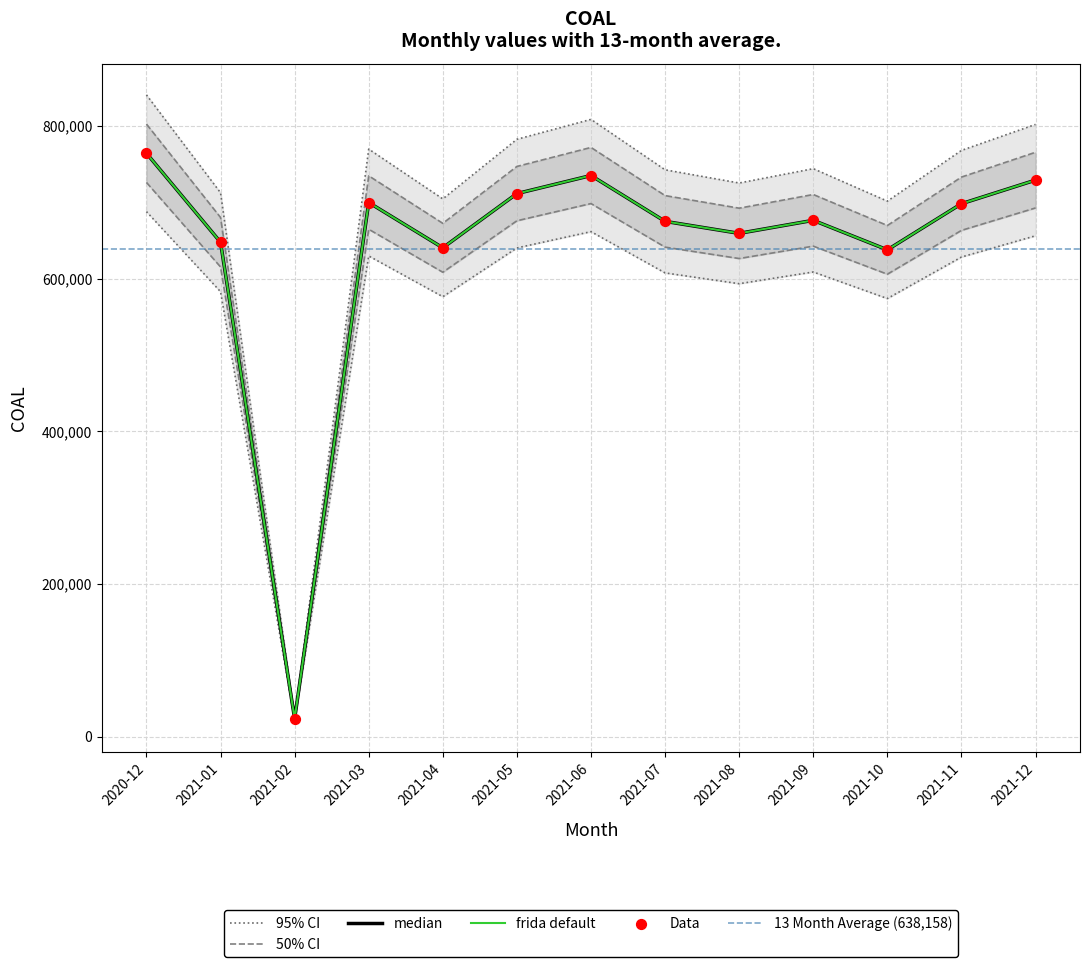

Which has a higher value, 2021-12 or 2021-07?

2021-12